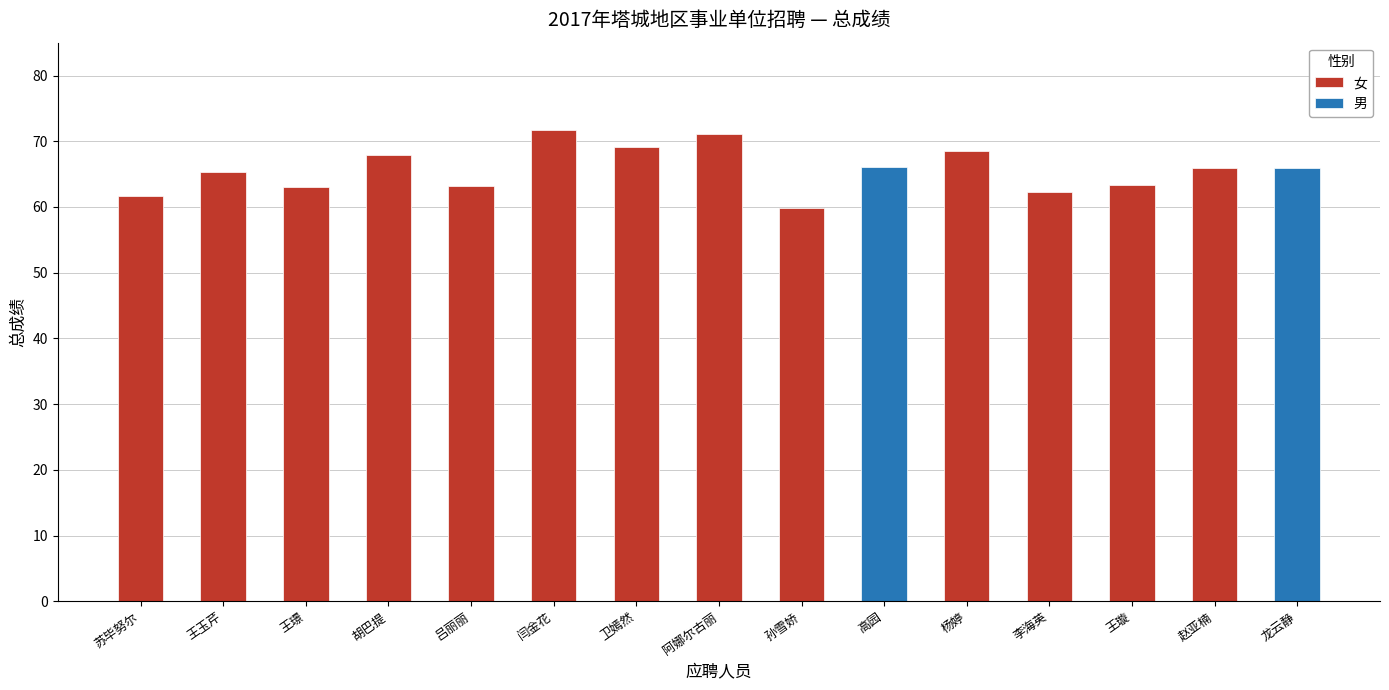

The value at 苏毕努尔 is 61.6. True or false?

True